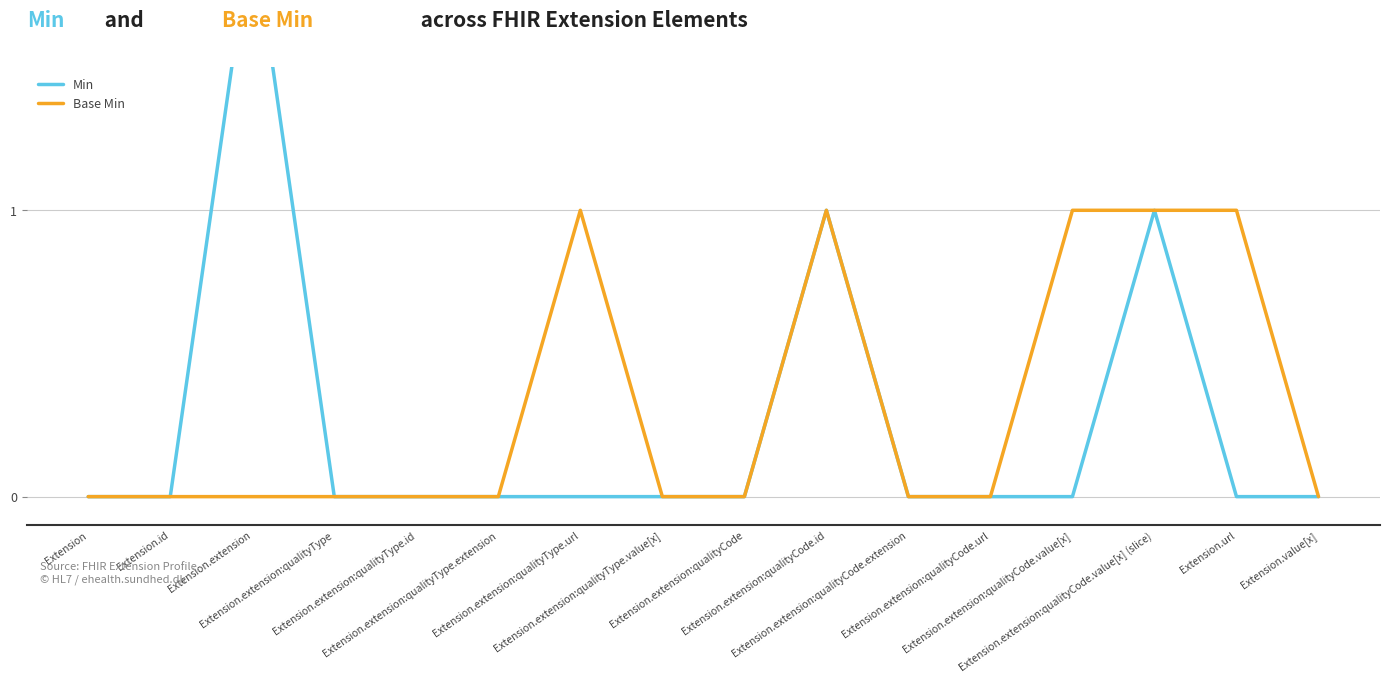

What is the label of the 3rd point from the left?

Extension.extension